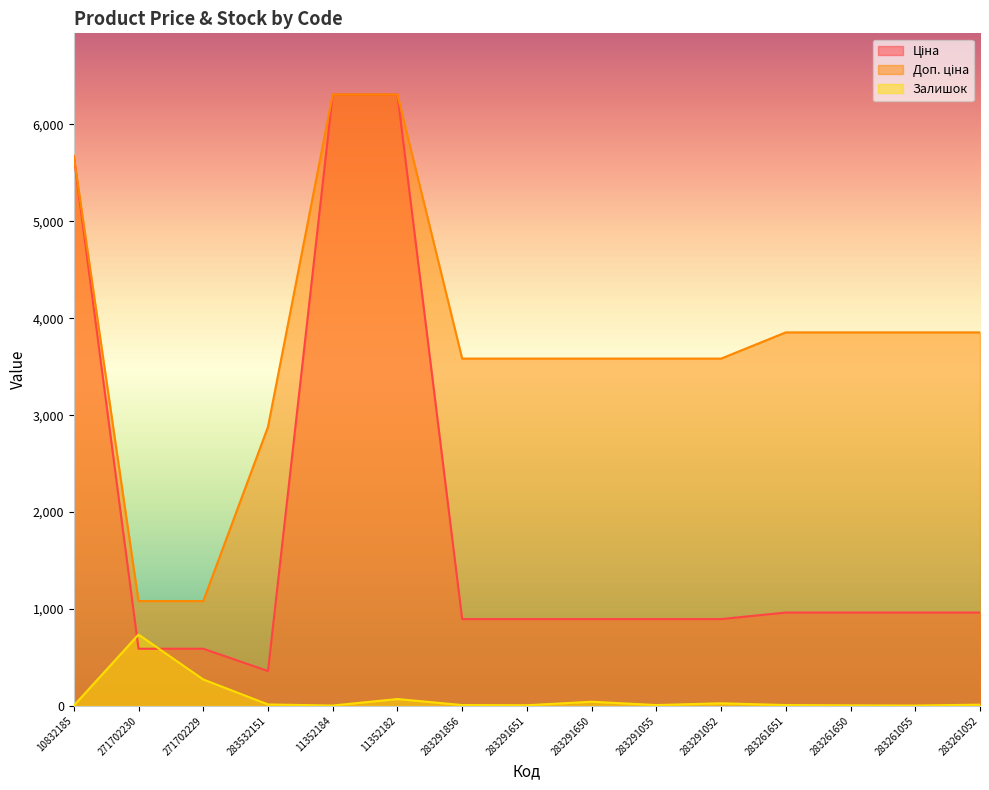

Reading left to right, transcribe all the data shown in this chart.

Ціна: 5673.8	589.9	589.9	359.9	6308.8	6308.8	895.9	895.9	895.9	895.9	895.9	963.5	963.5	963.5	963.5
Доп. ціна: 5673.8	1081.7	1081.7	2878.8	6308.8	6308.8	3583.6	3583.6	3583.6	3583.6	3583.6	3854.0	3854.0	3854.0	3854.0
Залишок: 3.0	736.0	273.0	15.0	4.0	71.0	9.0	7.0	43.0	9.0	27.0	9.0	6.0	4.0	13.0